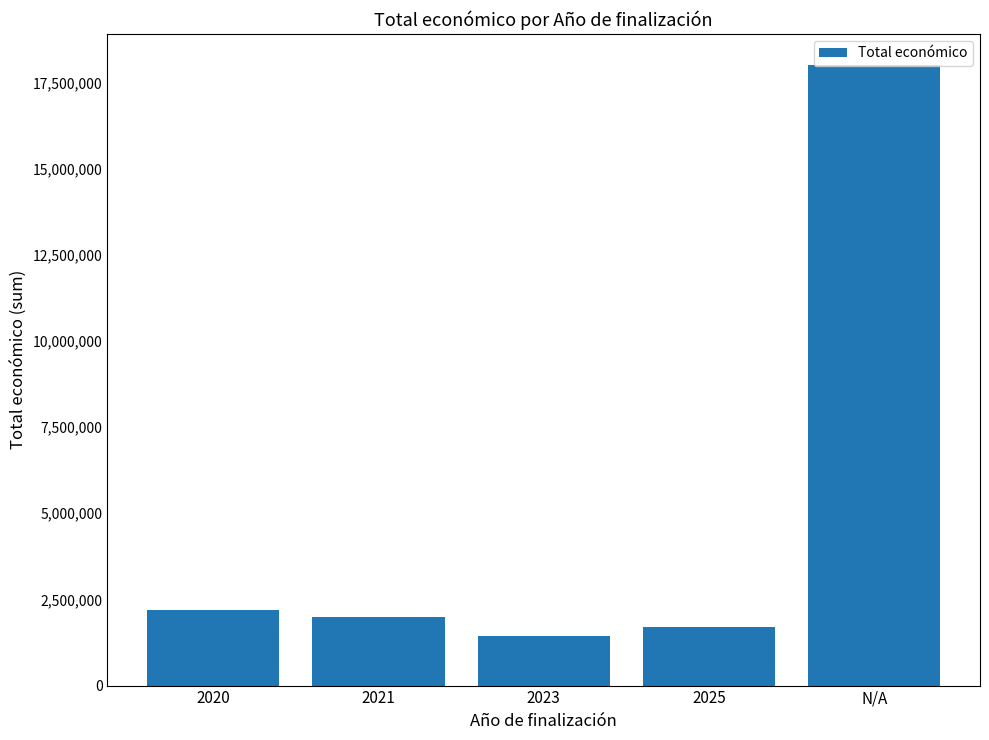

How many bars are there in total?

5